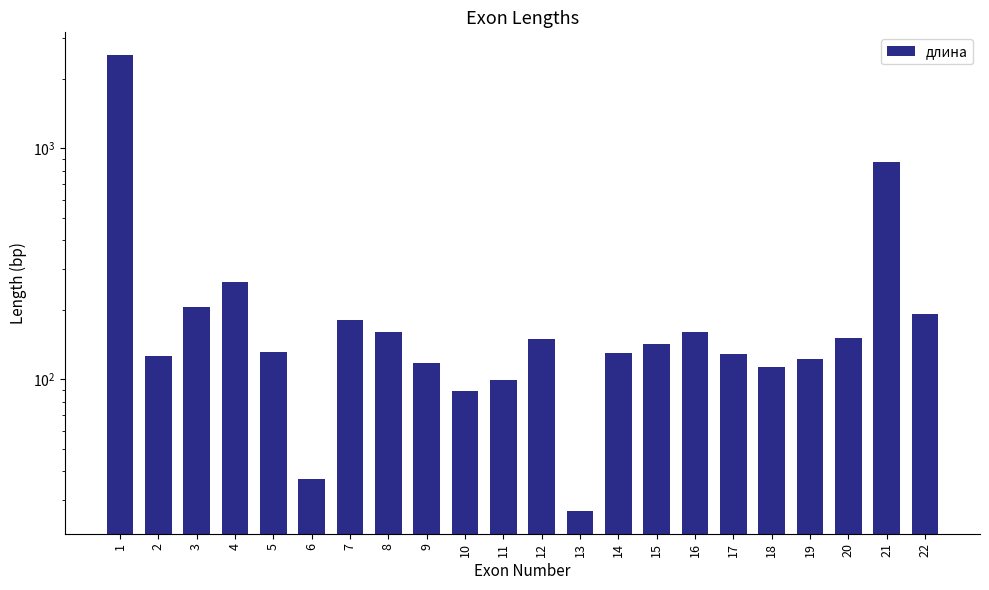

The value at 6 is 60. True or false?

False